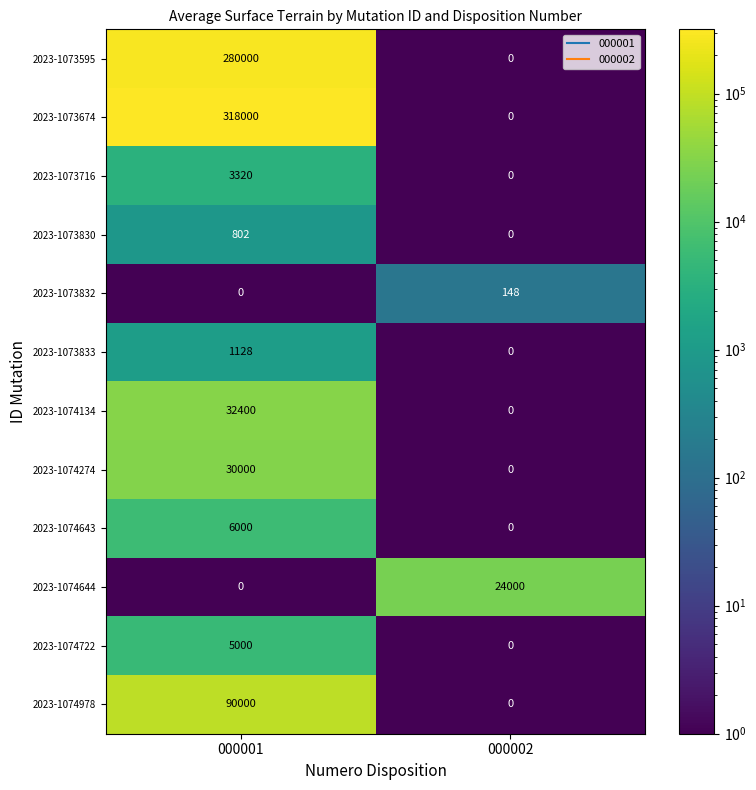

What is the greatest value displayed?

318000